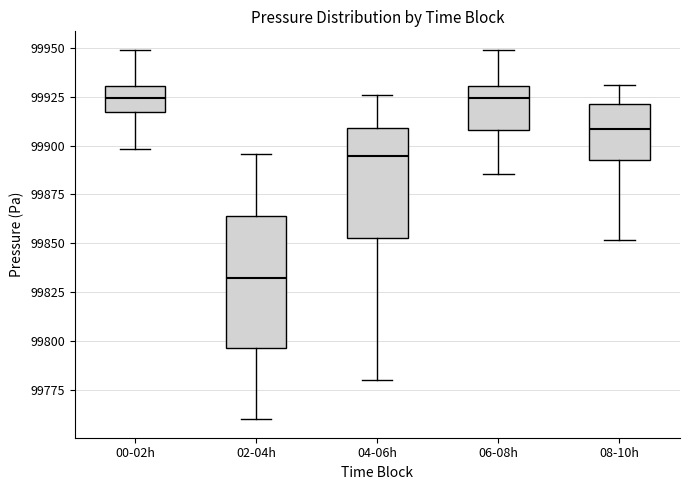

Where does the upper whisker of the box for 00-02h end on the y-axis? The values are not printed on the chart, so give them approximately, as read against the axis.

99950